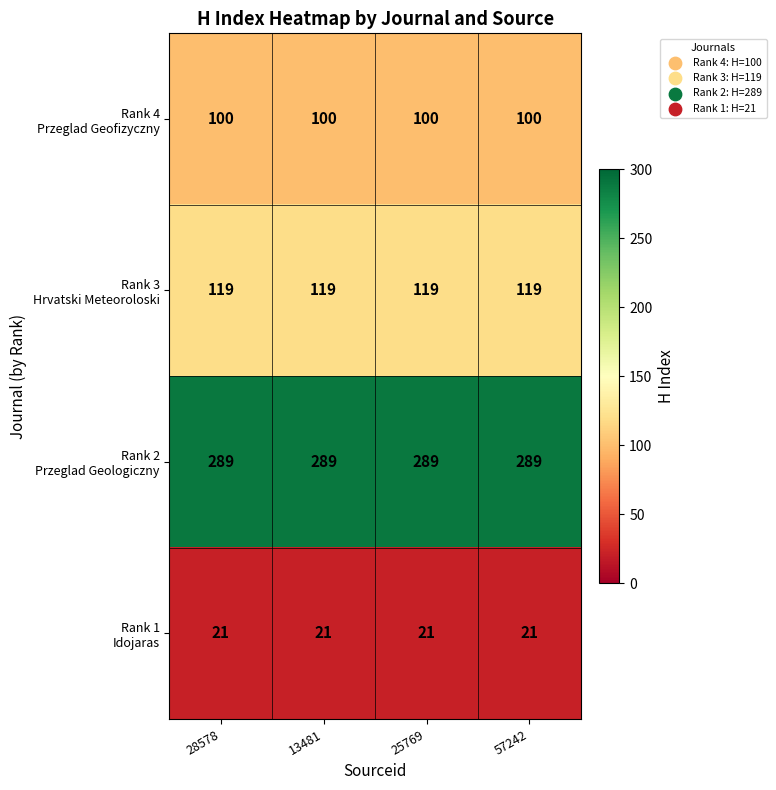

What is the difference between the highest and lowest values at 57242?

268